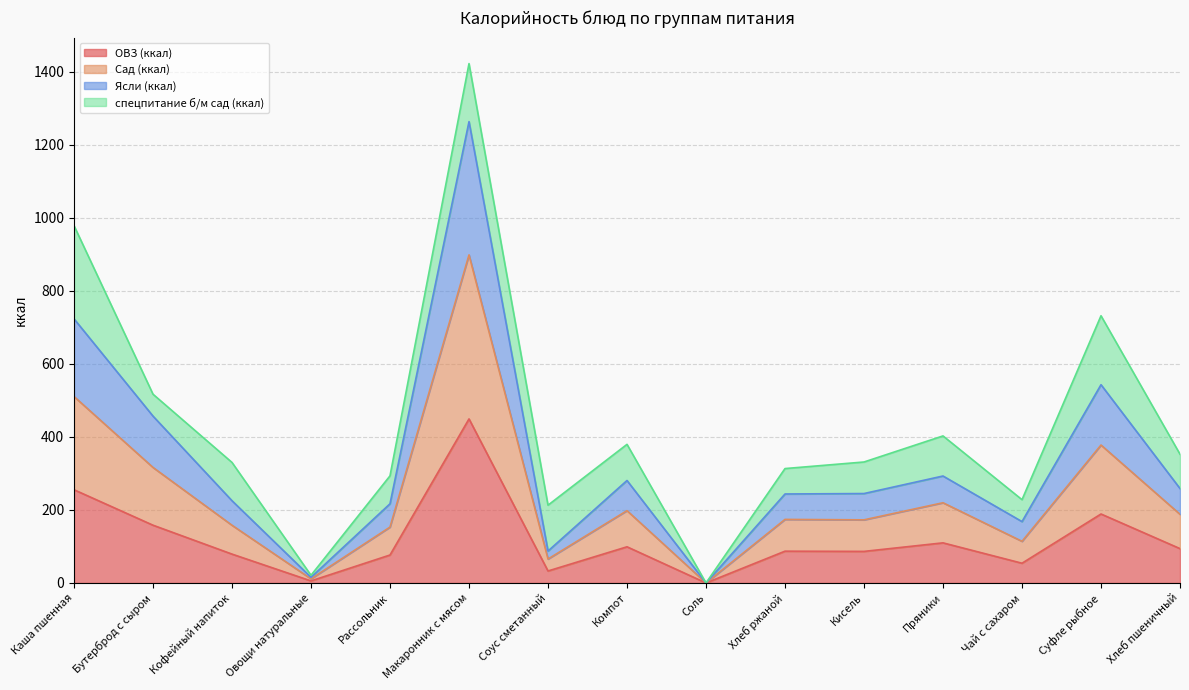

What is the maximum value for ОВЗ (ккал)?

449.1